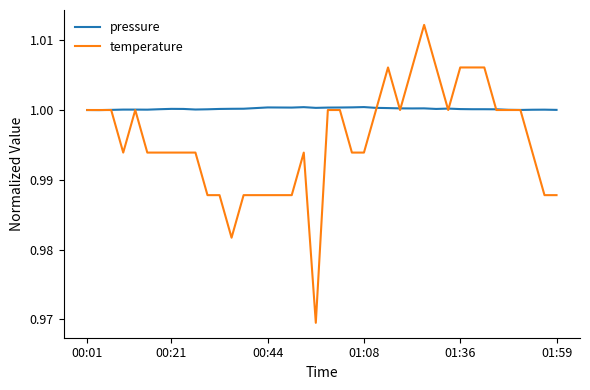

Rank the series by their average value, from highest to lowest.

pressure, temperature